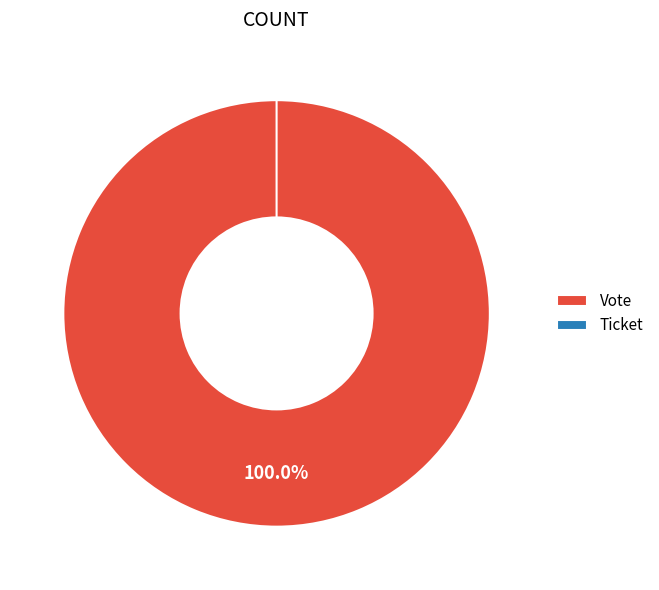

What is the total percentage of Ticket and Vote?

100.0%